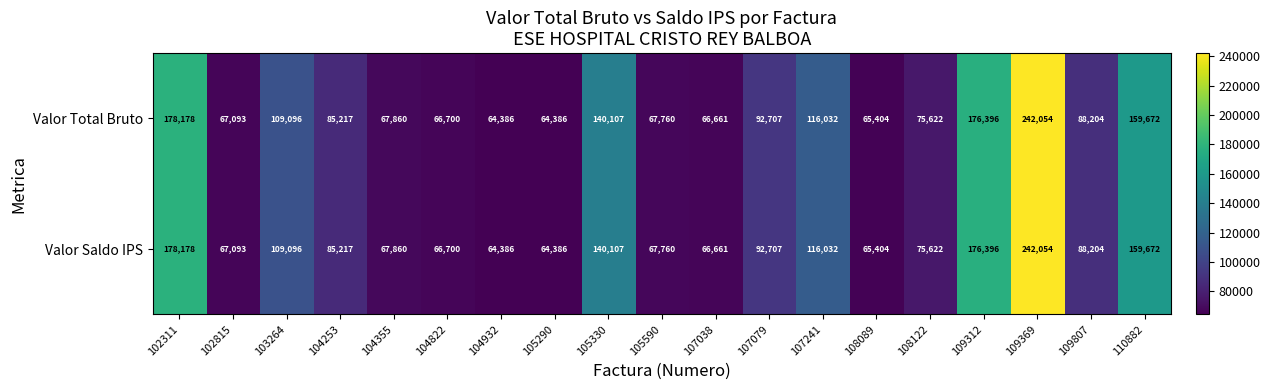

At which category is the sum across all series the highest?

109369